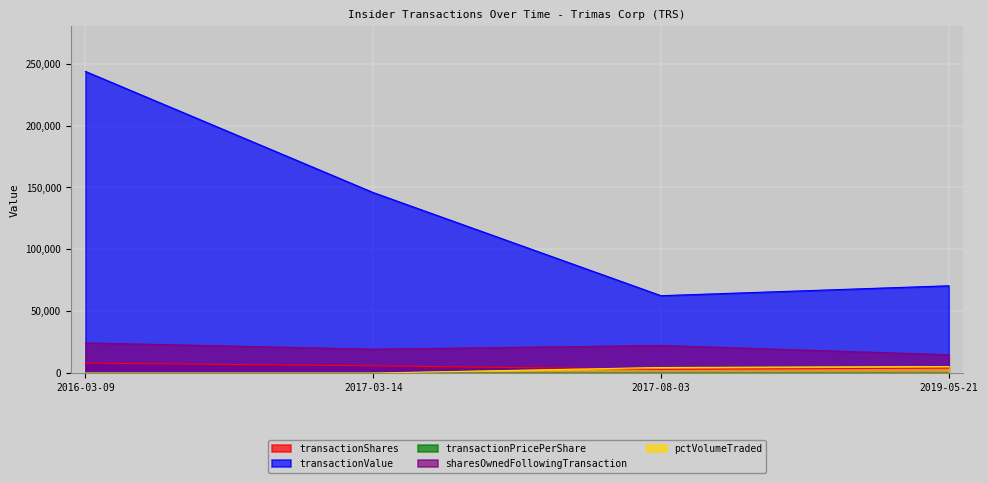

Is it true that sharesOwnedFollowingTransaction equals 19293.0 at 2017-03-14?

True